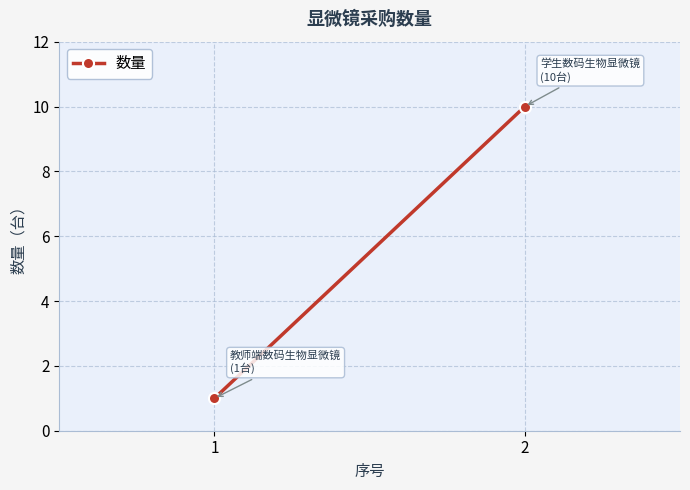

Reading left to right, transcribe all the data shown in this chart.

1	10